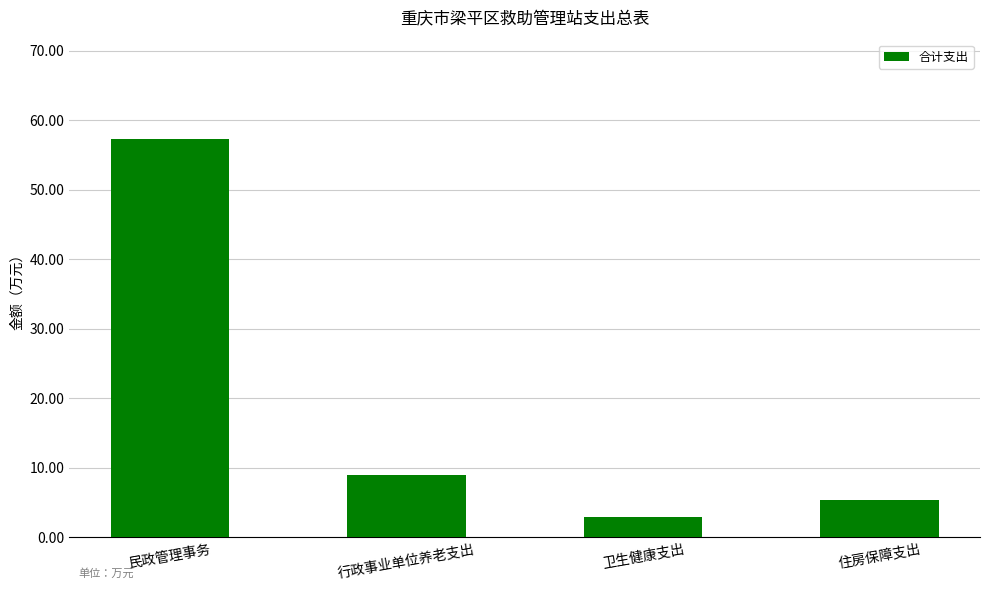

True or false: the data shows 12.6 at 行政事业单位养老支出.

False